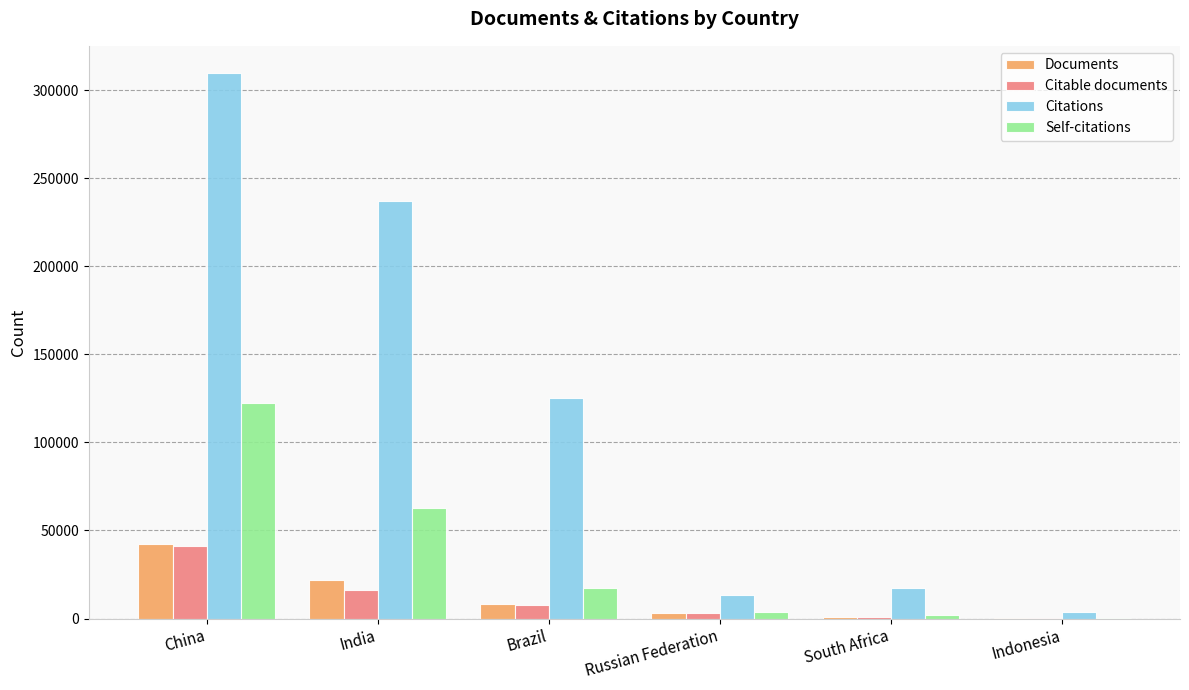

Which series has the largest total across all categories?

Citations